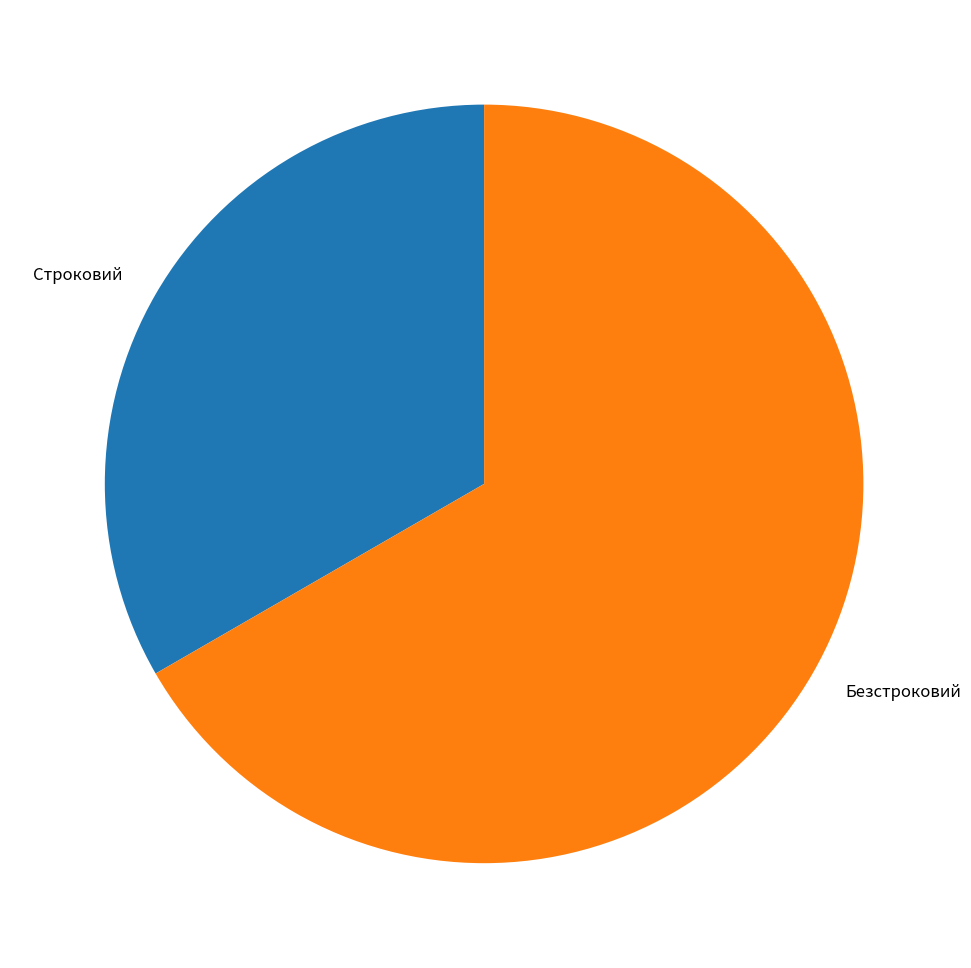

Rank the categories by value from highest to lowest.

Безстроковий, Строковий